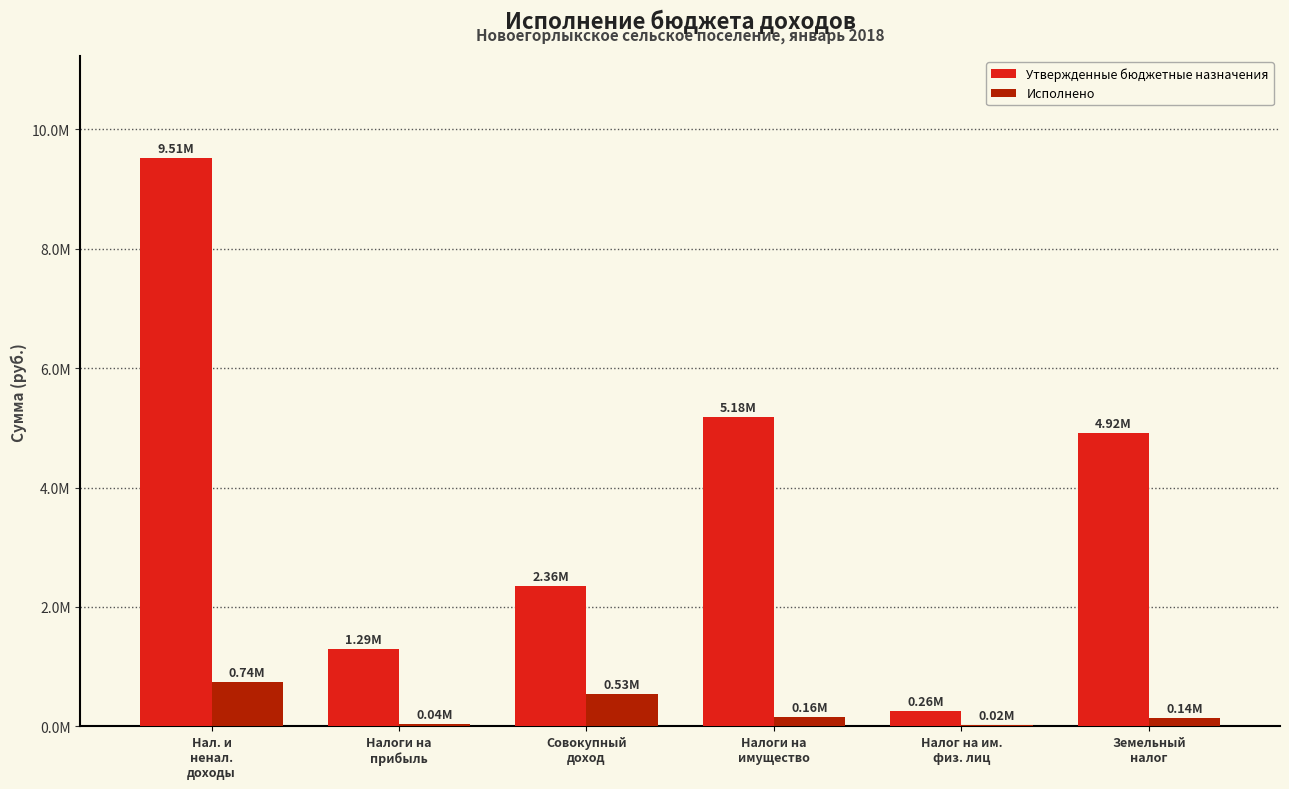

What are all the series names shown in the legend?

Утвержденные бюджетные назначения, Исполнено